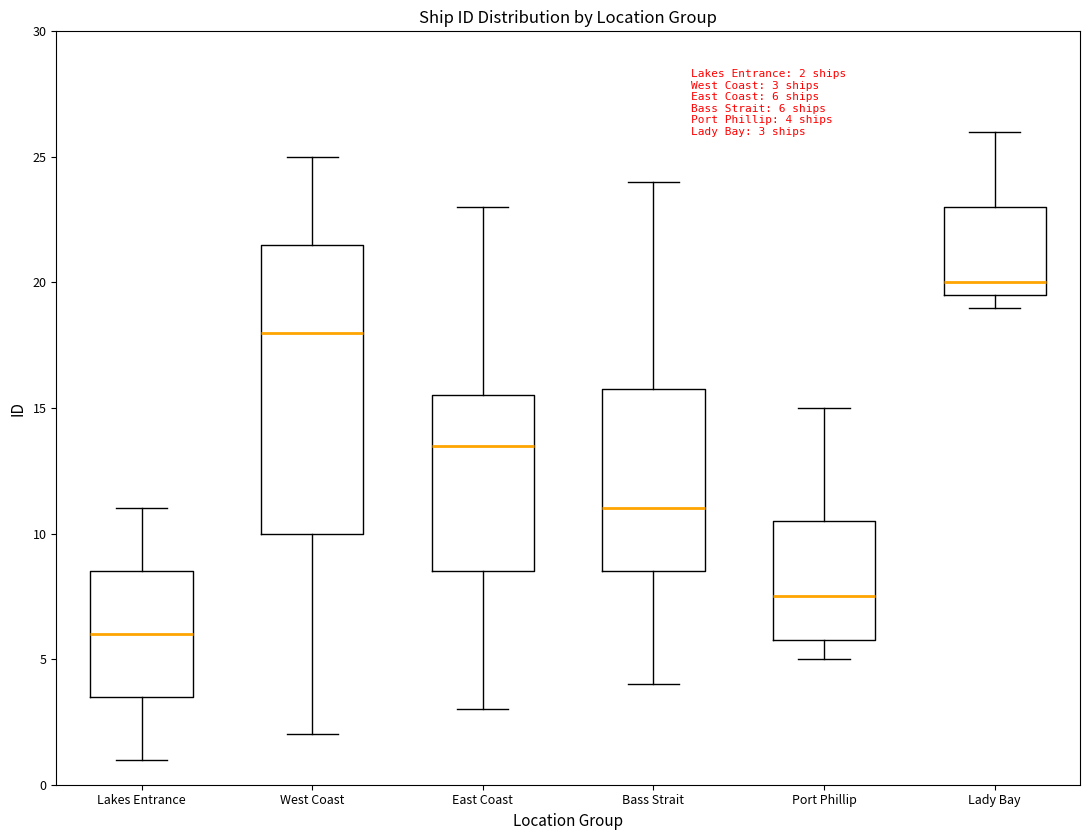

Comparing the boxes themselves (not the whiskers), which one is the tallest?

West Coast